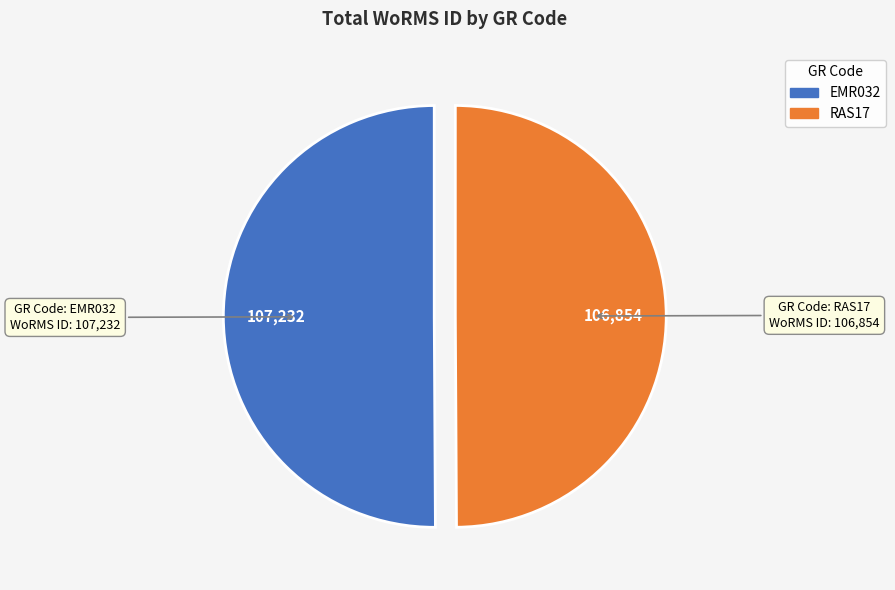

What is the ratio of the value at EMR032 to the value at RAS17?

1.0